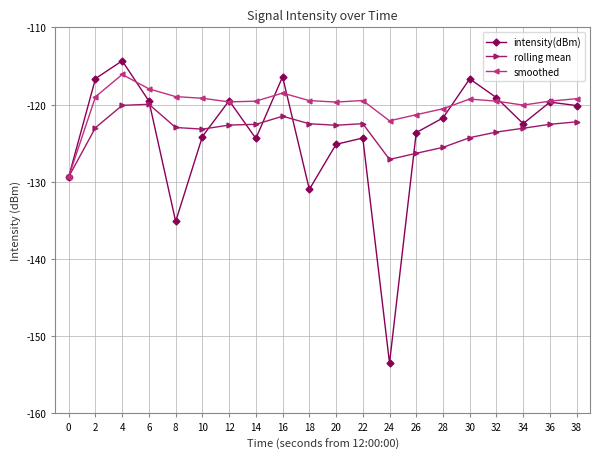

True or false: smoothed has more than 2 interior local peaks.

True